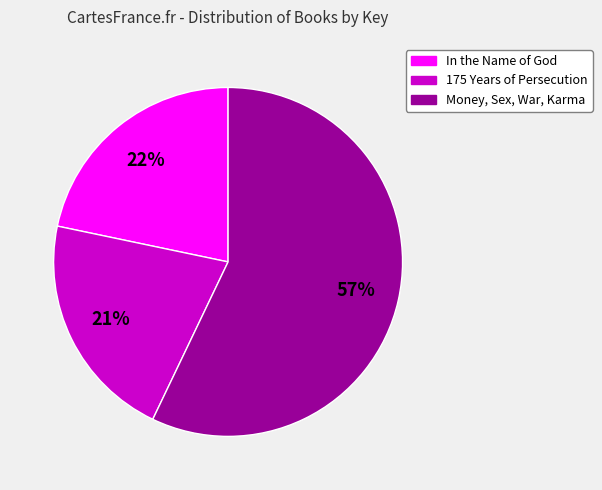

To the nearest percent, what is the average slice percentage?

33%